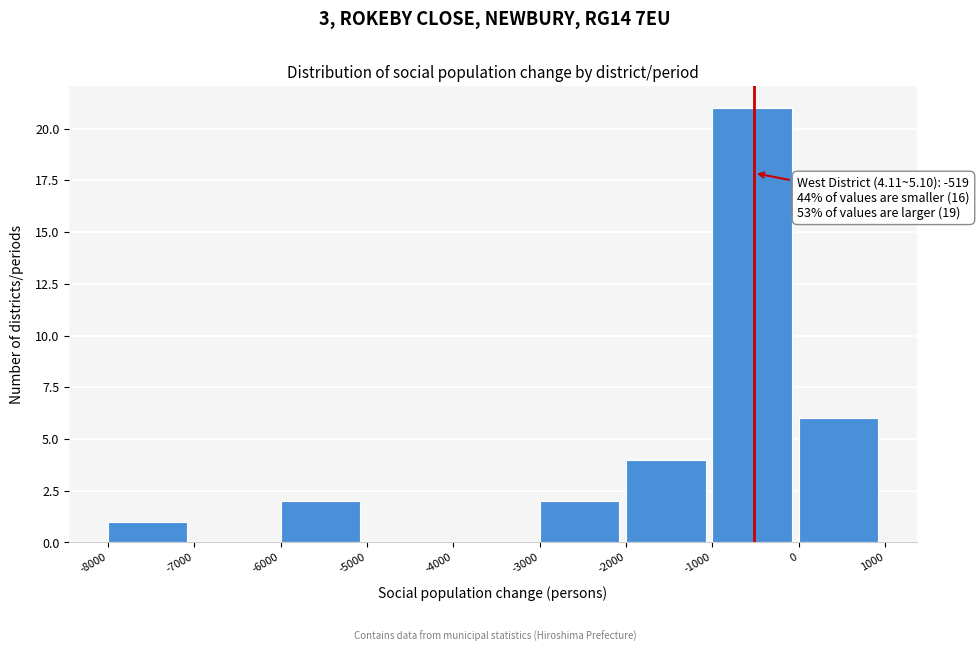

Over which range of the x-axis is the bar tallest?

-1000 to 0